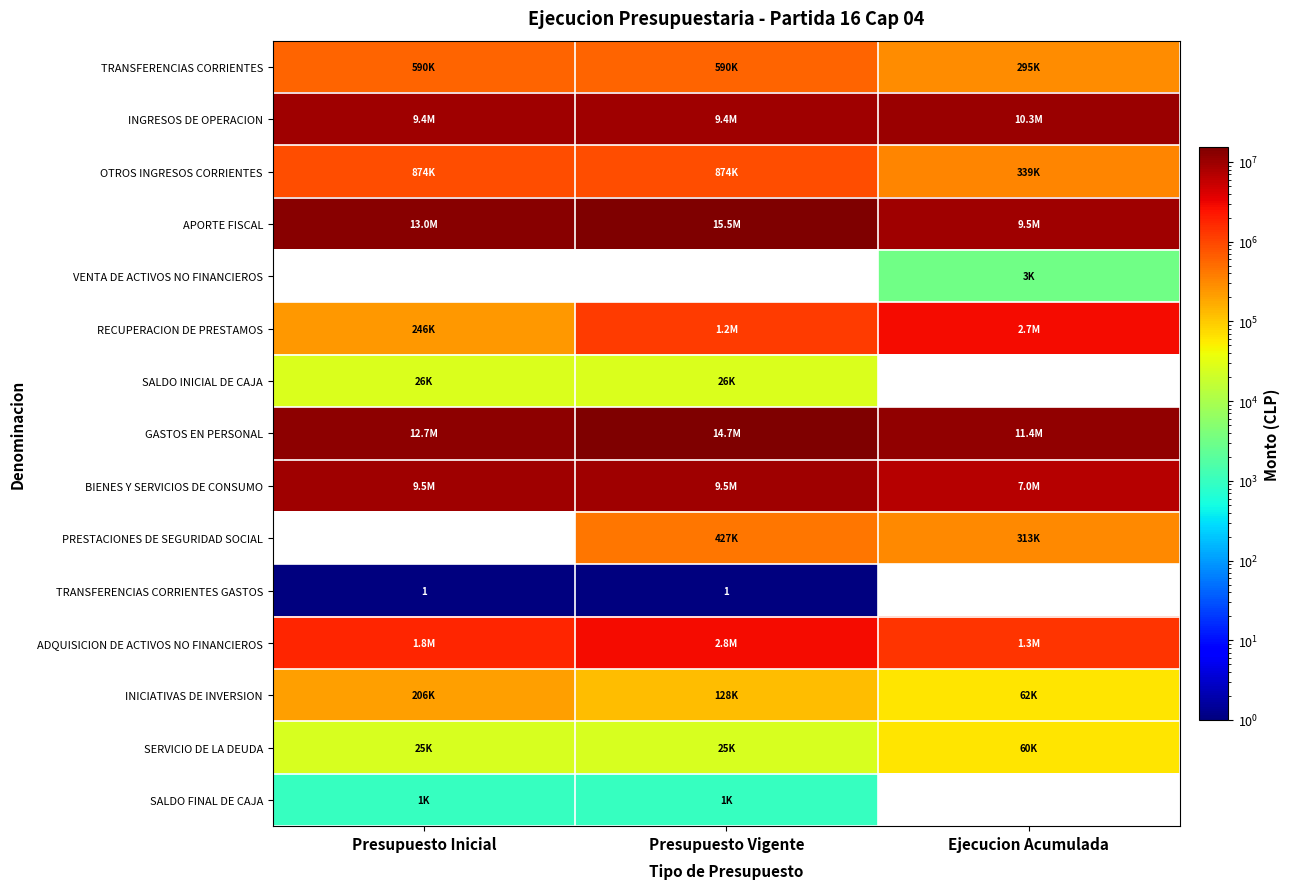

Is it true that VENTA DE ACTIVOS NO FINANCIEROS equals 1282 at Ejecucion Acumulada?

False